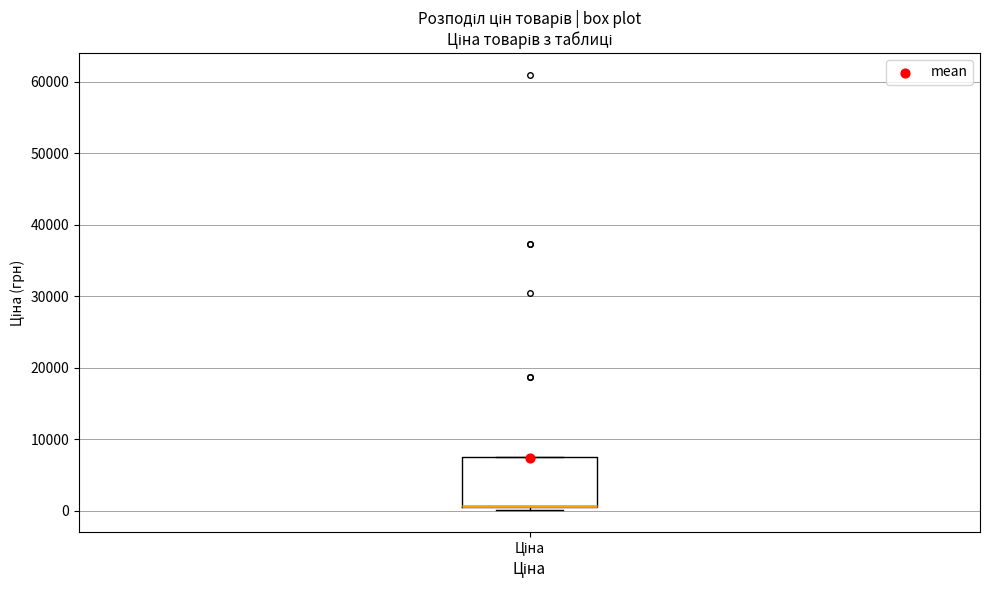

Transcribe this box plot: give where the median line is, the range the box spans, and where the two whiskers end, as read against the y-axis. The values are not printed on the chart, so give them approximately, as read against the axis.

median 1000 (drawn on the box's lower edge), box 0 to 8000, whiskers 0 (just below the box's lower edge) to 8000